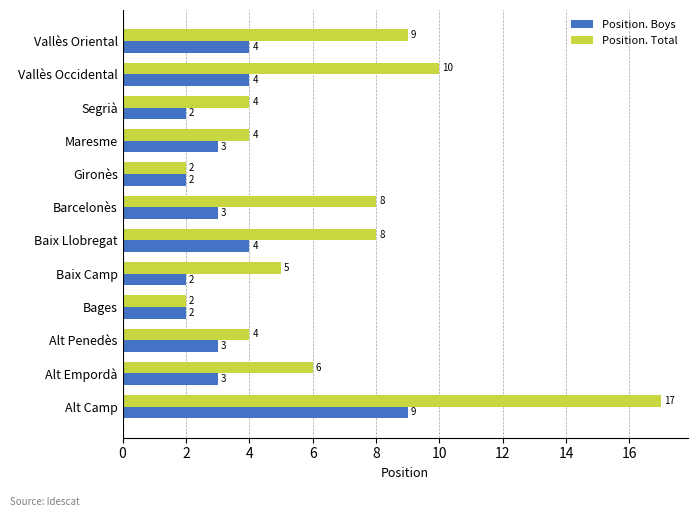

How many distinct data groups are displayed?

2